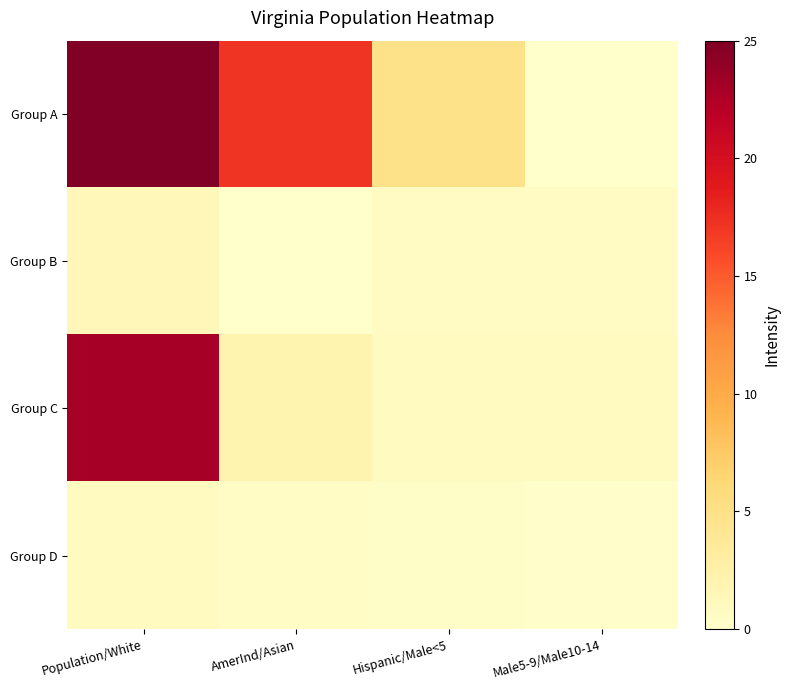

Reading right to left, what are all the values shown in this chart?

Group A: Male5-9/Male10-14=0.1	Hispanic/Male<5=4.8	AmerInd/Asian=17.1	Population/White=25.0
Group B: Male5-9/Male10-14=0.7	Hispanic/Male<5=0.8	AmerInd/Asian=0.0	Population/White=1.4
Group C: Male5-9/Male10-14=0.8	Hispanic/Male<5=0.8	AmerInd/Asian=2.0	Population/White=23.0
Group D: Male5-9/Male10-14=0.2	Hispanic/Male<5=0.3	AmerInd/Asian=0.5	Population/White=0.8